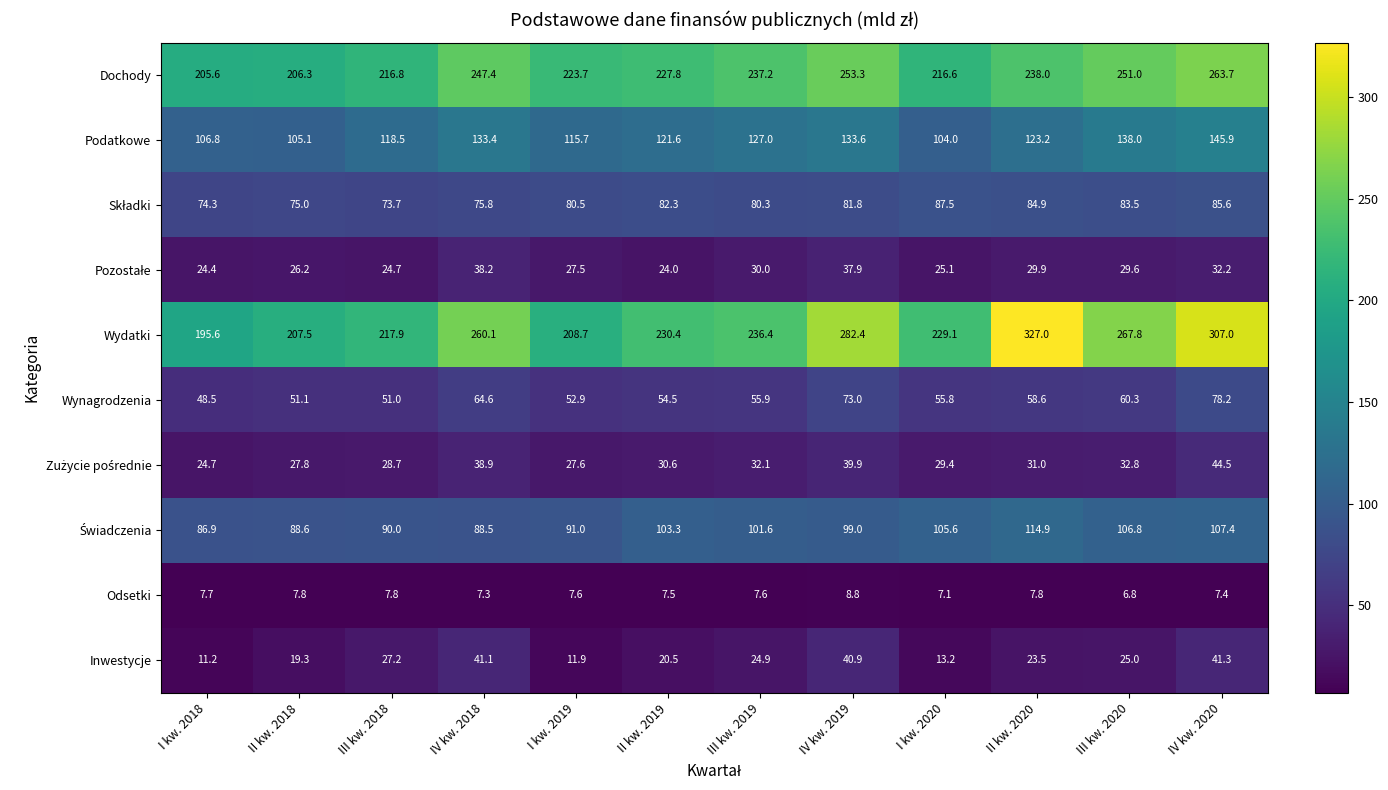

Which series has the largest total across all categories?

Wydatki